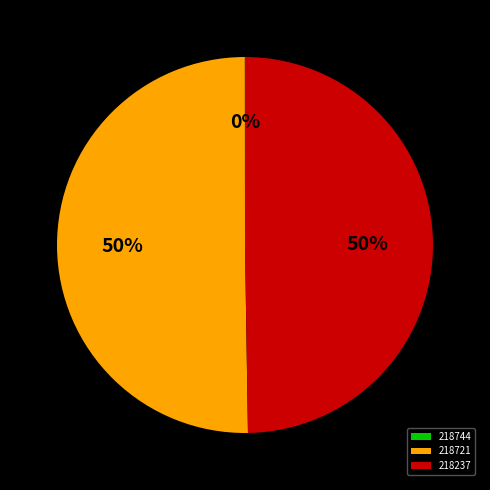

Which category accounts for the majority?

218721